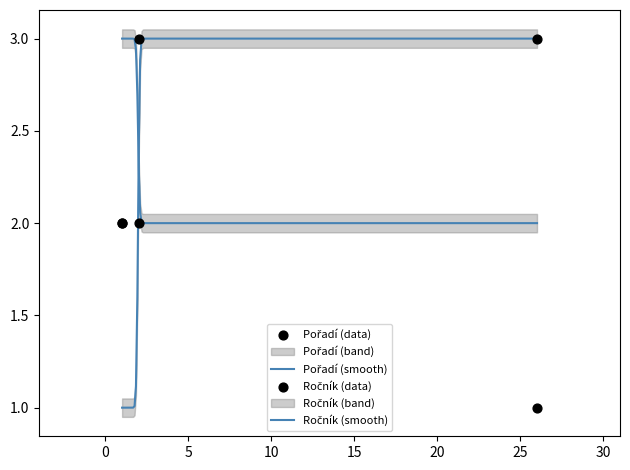

Which series reaches the maximum Y coordinate?

Pořadí